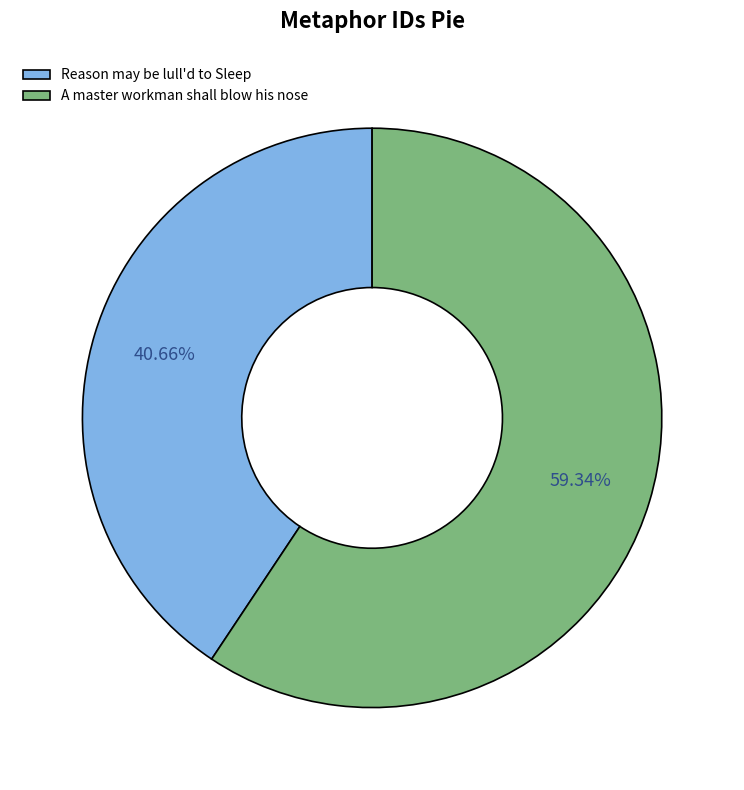

How many slices are in this pie chart?

2